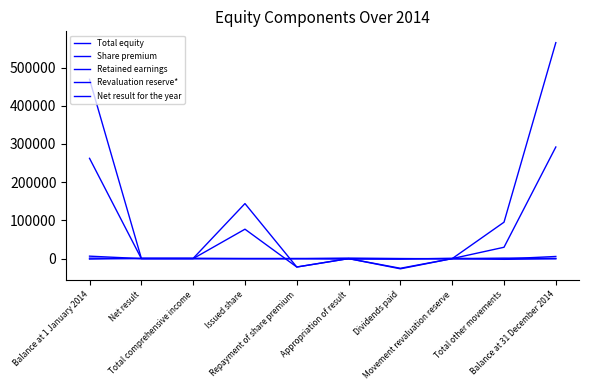

Reading left to right, transcribe all the data shown in this chart.

Total equity: Balance at 1 January 2014=469201.0	Net result=612.4	Total comprehensive income=612.4	Issued share=144000.0	Repayment of share premium=-22000.0	Appropriation of result=0.0	Dividends paid=-26700.0	Movement revaluation reserve=0.0	Total other movements=95300.0	Balance at 31 December 2014=565113.4
Share premium: Balance at 1 January 2014=262366.0	Net result=0.0	Total comprehensive income=0.0	Issued share=76966.0	Repayment of share premium=-22000.0	Appropriation of result=0.0	Dividends paid=-25269.0	Movement revaluation reserve=0.0	Total other movements=29697.0	Balance at 31 December 2014=292063.0
Retained earnings: Balance at 1 January 2014=1260.0	Net result=0.0	Total comprehensive income=0.0	Issued share=0.0	Repayment of share premium=0.0	Appropriation of result=-1260.0	Dividends paid=-1431.0	Movement revaluation reserve=819.0	Total other movements=-1872.0	Balance at 31 December 2014=-612.0
Revaluation reserve*: Balance at 1 January 2014=6424.0	Net result=0.0	Total comprehensive income=0.0	Issued share=0.0	Repayment of share premium=0.0	Appropriation of result=0.0	Dividends paid=0.0	Movement revaluation reserve=-819.0	Total other movements=-819.0	Balance at 31 December 2014=5605.0
Net result for the year: Balance at 1 January 2014=-1260.0	Net result=612.4	Total comprehensive income=612.4	Issued share=0.0	Repayment of share premium=0.0	Appropriation of result=1260.0	Dividends paid=0.0	Movement revaluation reserve=0.0	Total other movements=1260.0	Balance at 31 December 2014=612.4